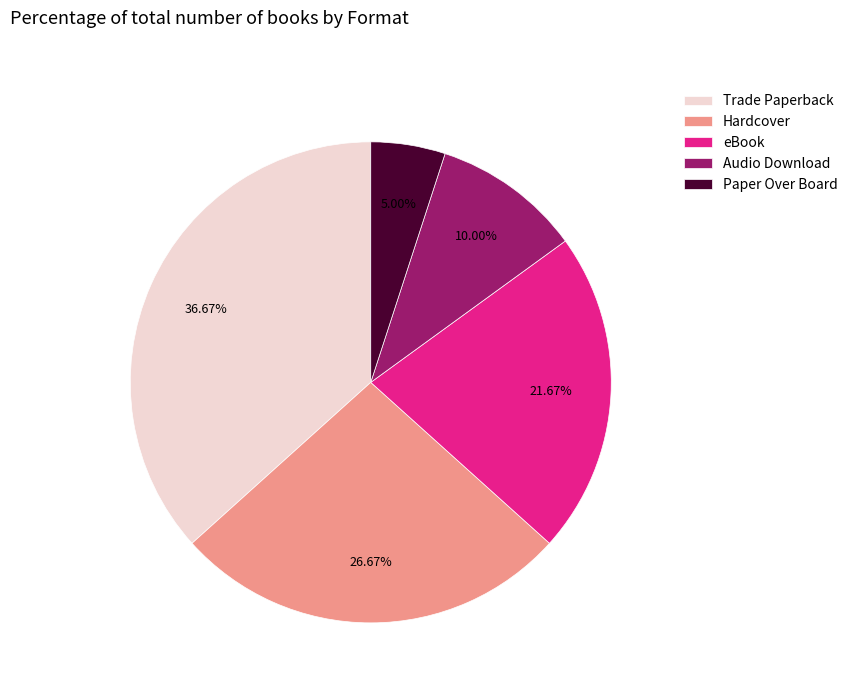

Rank the categories by value from lowest to highest.

Paper Over Board, Audio Download, eBook, Hardcover, Trade Paperback